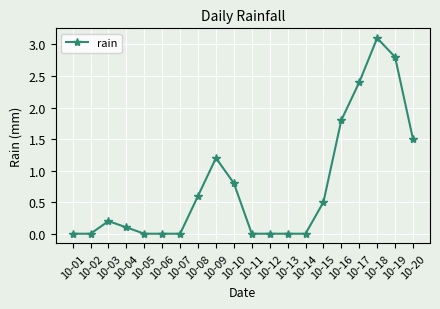

Read the value at 10-03.

0.2